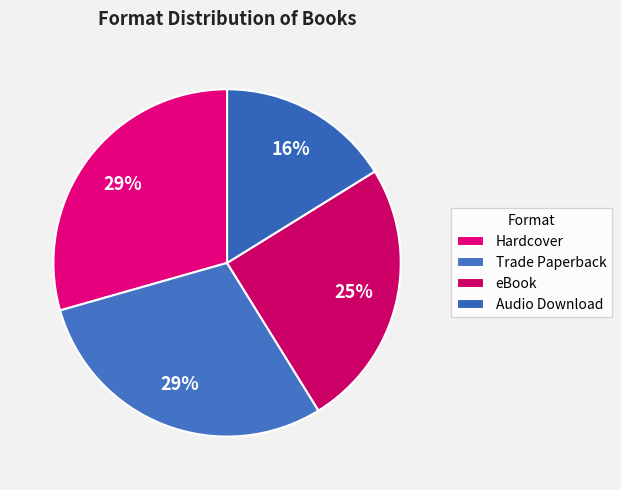

How many slices are in this pie chart?

4